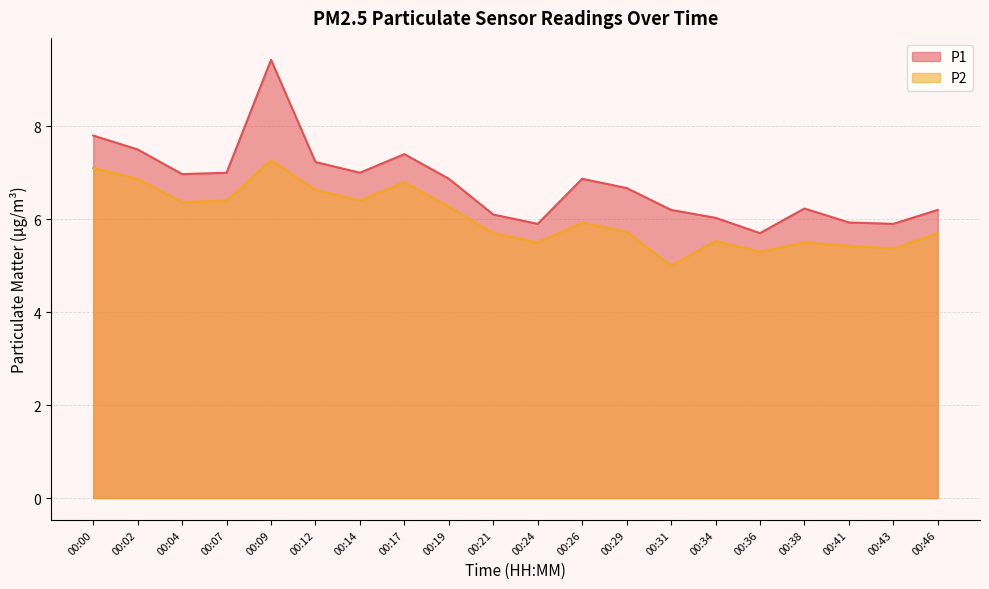

What are all the series names shown in the legend?

P1, P2